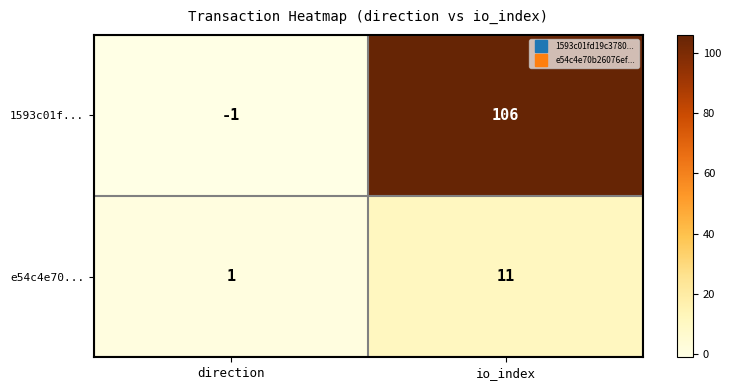

True or false: e54c4e70... has a value of 11 at io_index.

True